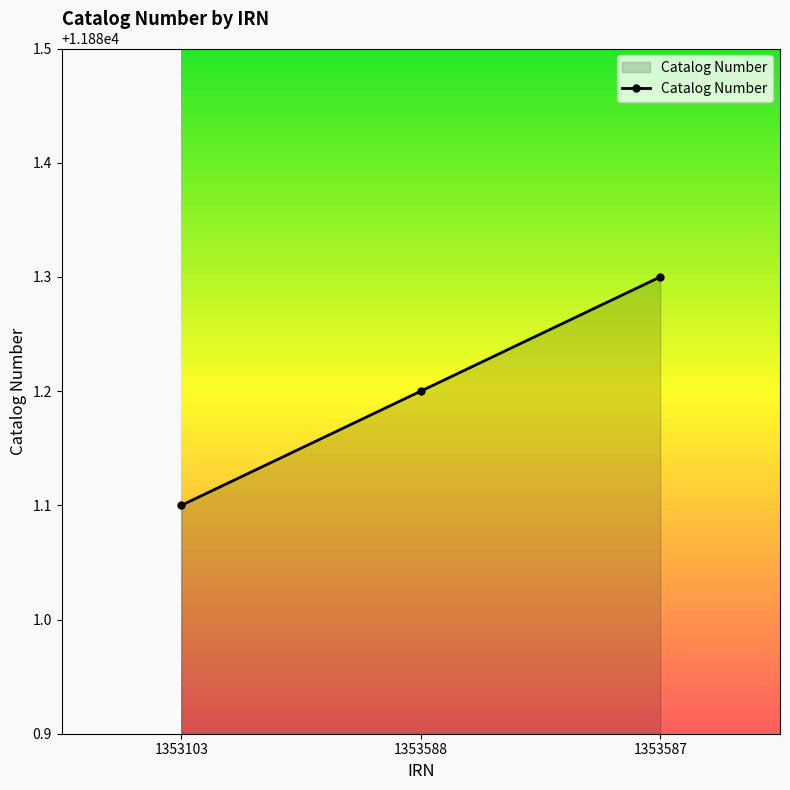

What is the change in value from 1353103 to 1353588?

+0.1